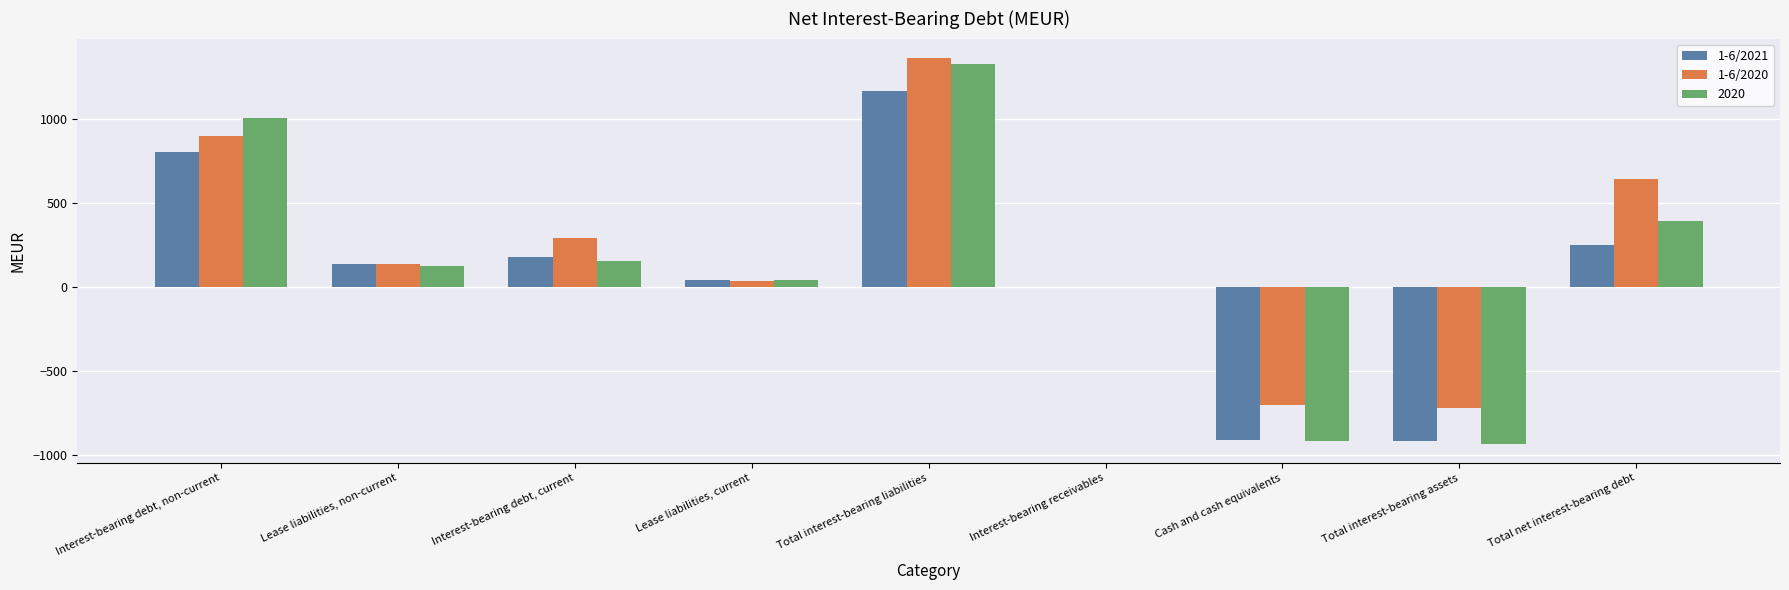

Read the 1-6/2020 value at Interest-bearing debt, current.

293